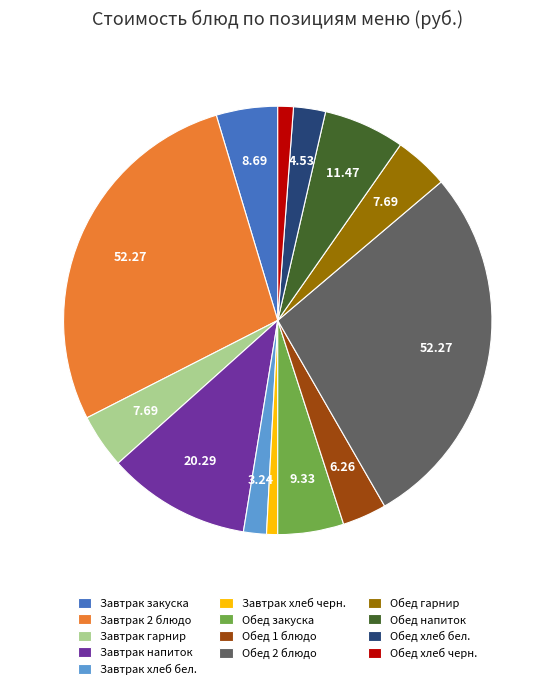

What is the ratio of the value at Завтрак хлеб черн. to the value at Обед хлеб черн.?

0.7